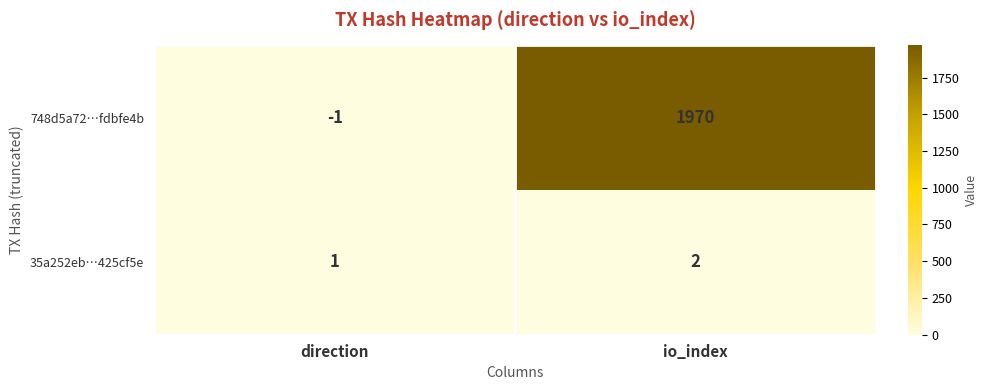

What is the difference between the 748d5a72…fdbfe4b values at io_index and direction?

1971